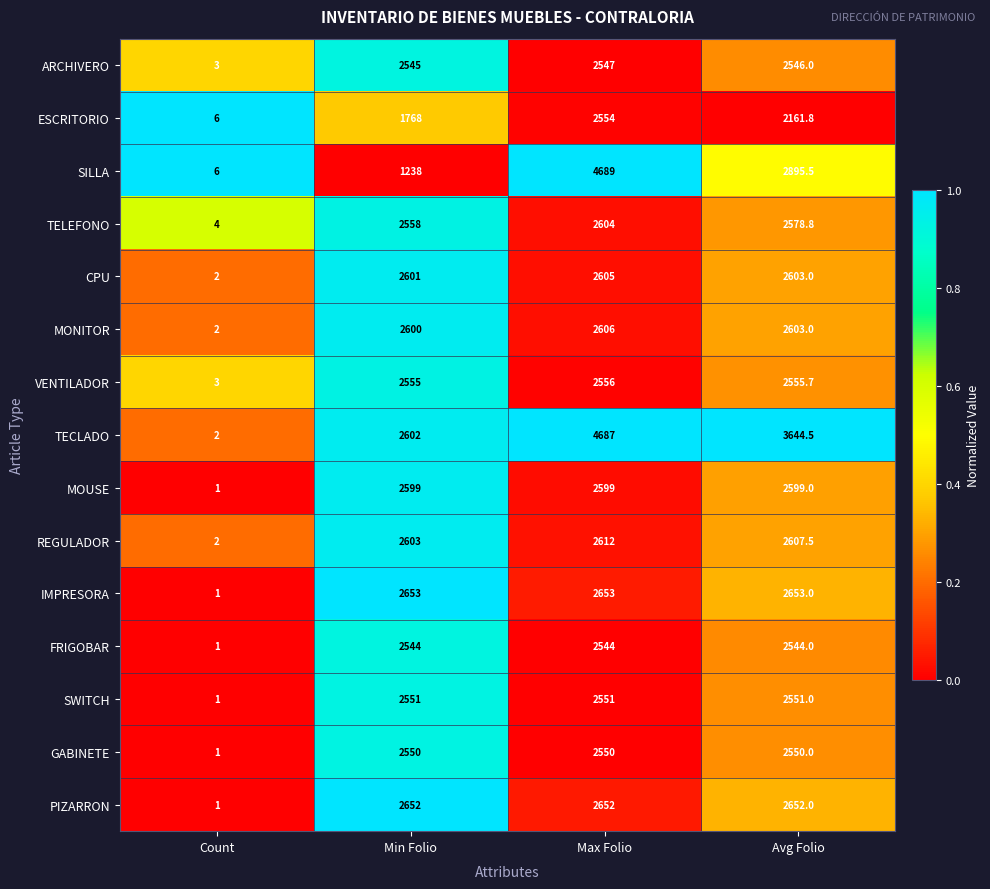

What is the difference between the second highest and second lowest values in the CPU series?

2.0